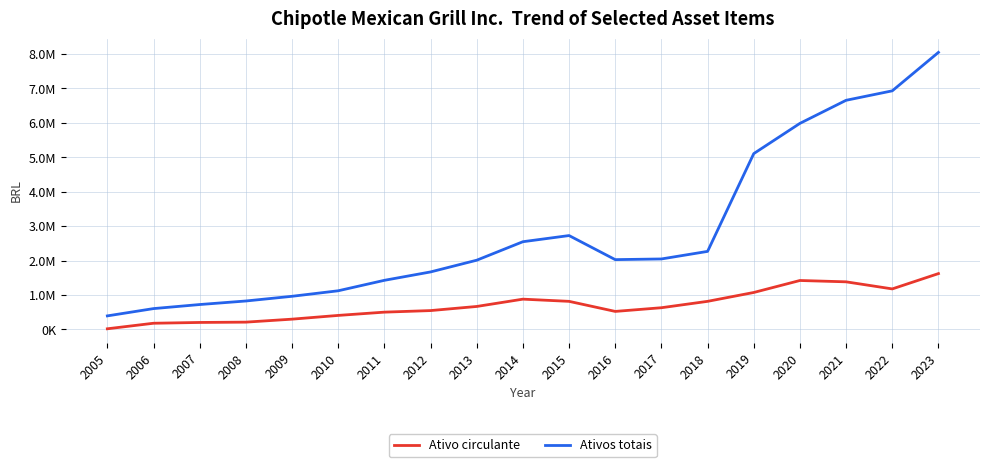

Does the chart have visible grid lines?

Yes